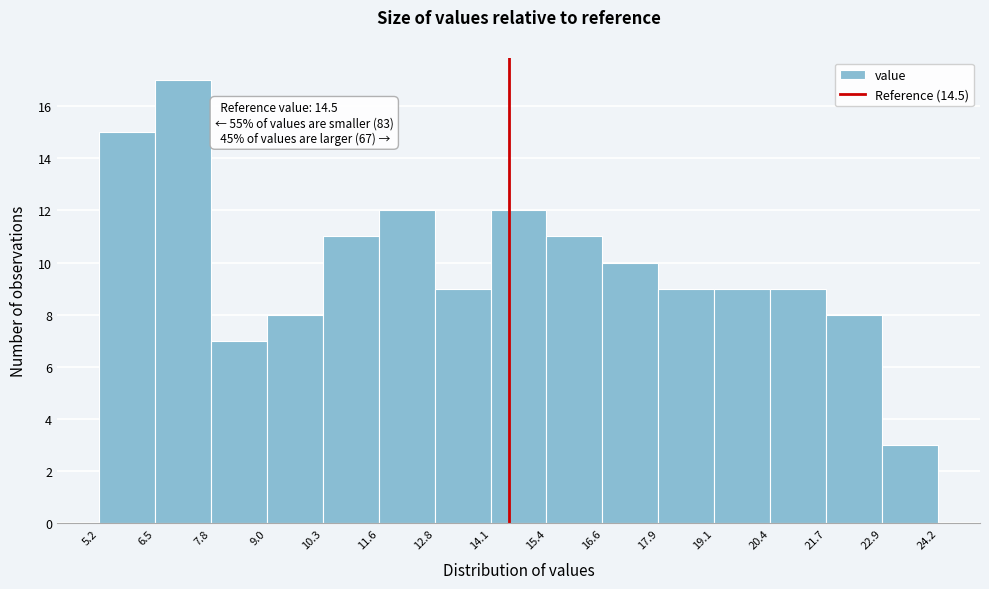

Over which range of the x-axis is the bar tallest?

6.5 to 7.8